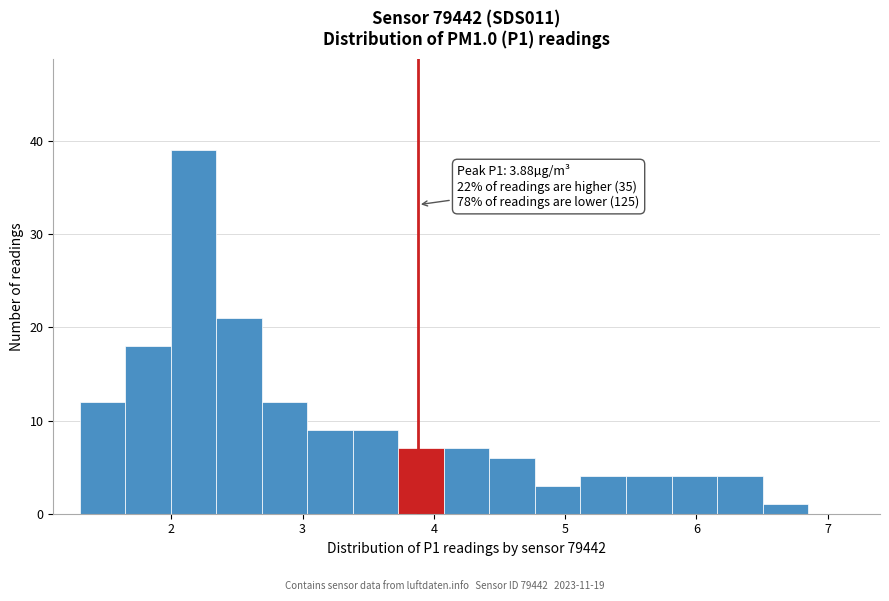

Read against the x-axis, roughly where is the centre of the tallest bar?

2.2